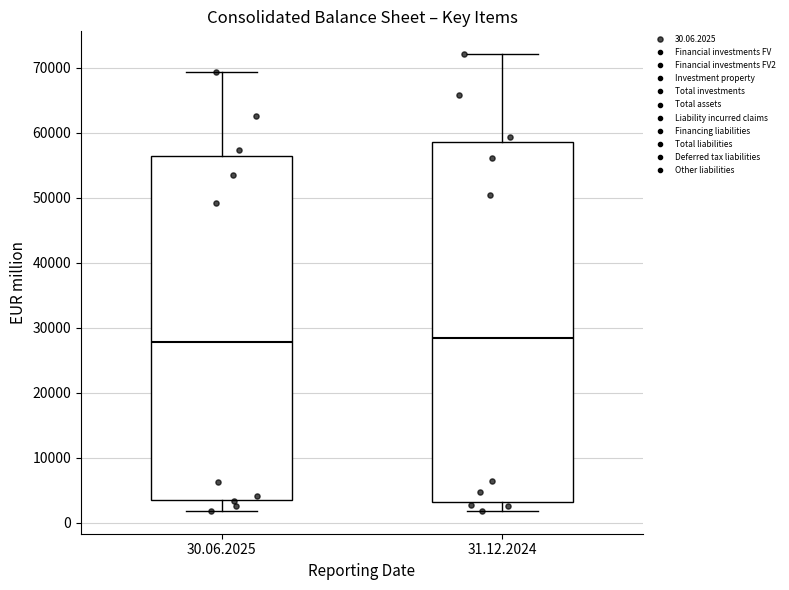

Reading left to right, read every box against the y-axis: the position of its median line, the range the box covers, and the ends of its whiskers. The values are not printed on the chart, so give them approximately, as read against the axis.

30.06.2025: median 28000, box 3000 to 56000, whiskers 2000 to 69000
31.12.2024: median 28000, box 3000 to 59000, whiskers 2000 to 72000